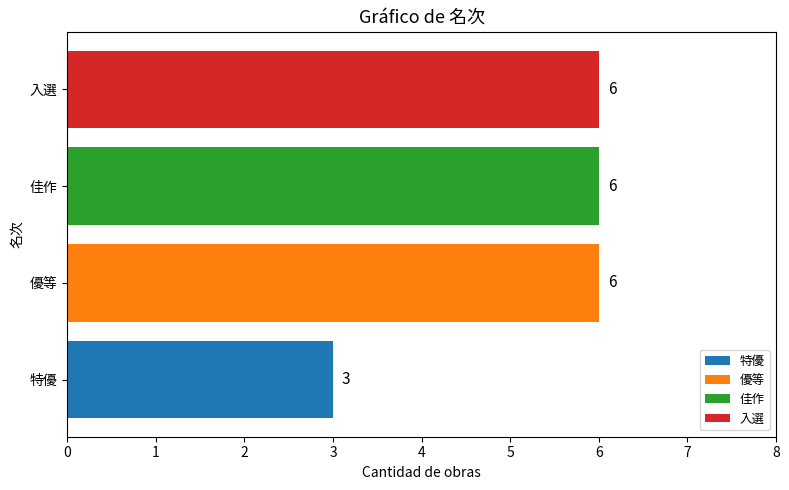

At which category does the chart reach its minimum across all series?

特優